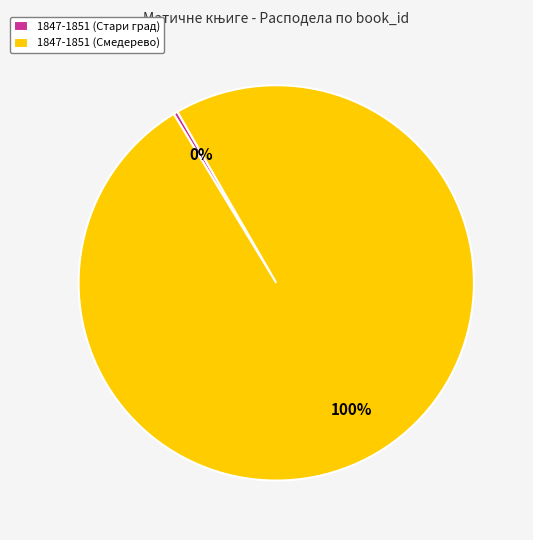

Rank the categories by value from highest to lowest.

1847-1851 (Смедерево), 1847-1851 (Стари град)